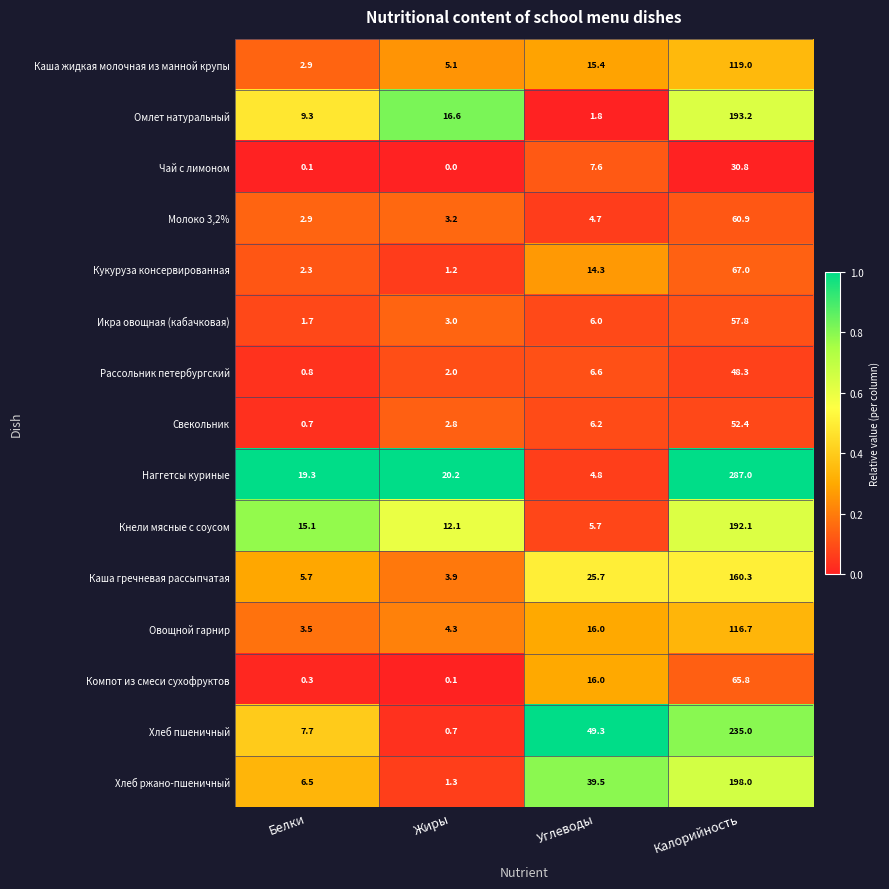

At which label does Овощной гарнир reach its minimum?

Белки